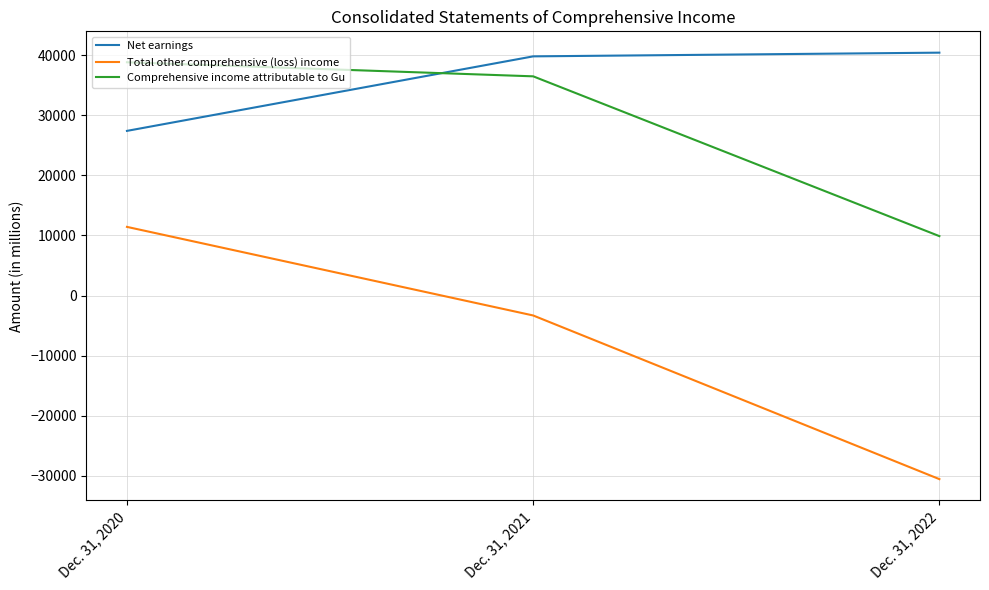

Which series has the widest spread of values?

Total other comprehensive (loss) income